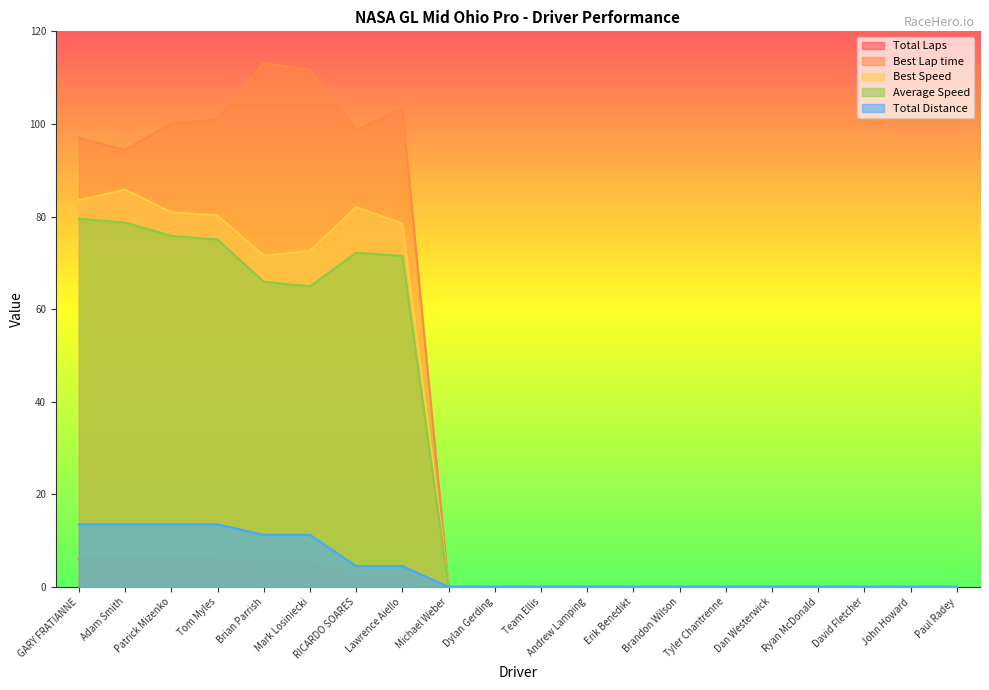

Where is the first local minimum for Best Lap time?

Adam Smith